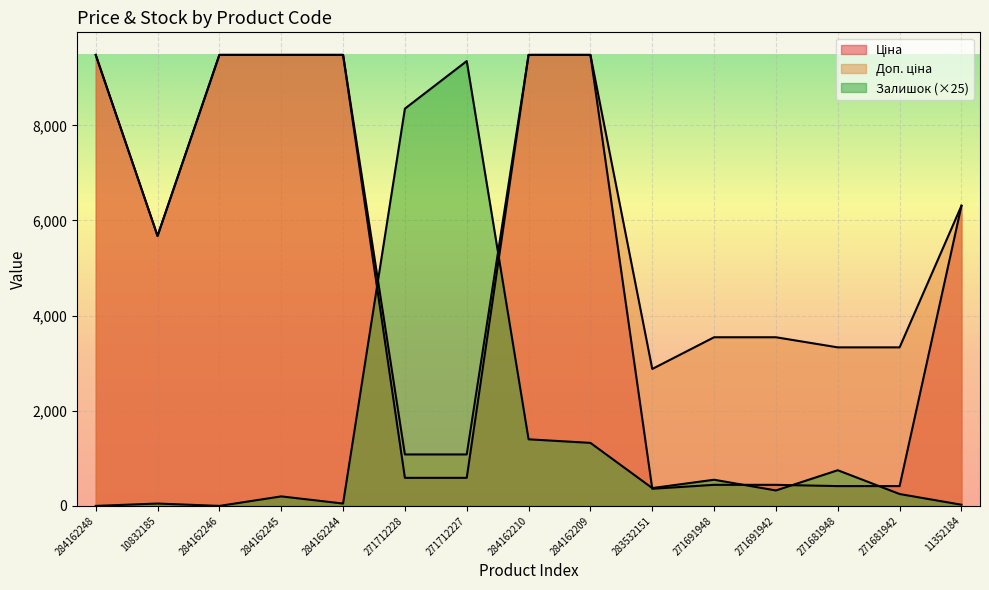

How many values in the Залишок series exceed 325?

7